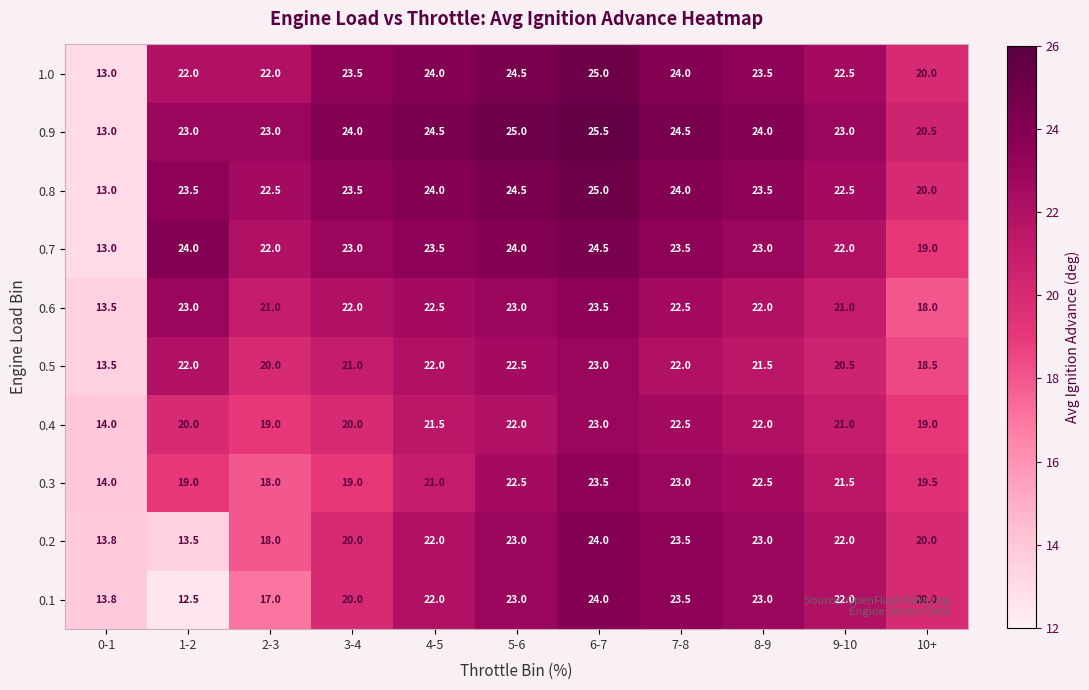

Which series has the largest total across all categories?

0.9